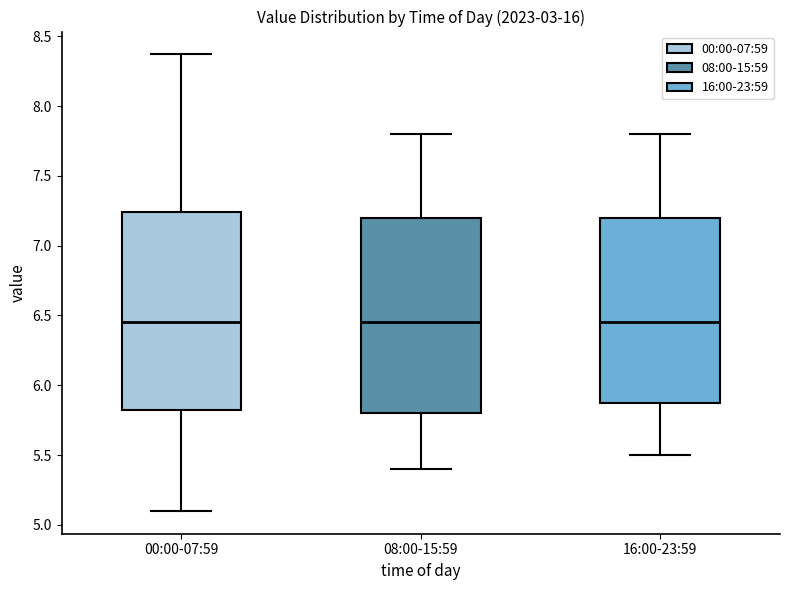

Reading left to right, transcribe this box plot: for each box, give where its median line is, the range the box spans, and where its two whiskers end, as read against the y-axis. The values are not printed on the chart, so give them approximately, as read against the axis.

00:00-07:59: median 6.45, box 5.80 to 7.25, whiskers 5.10 to 8.35
08:00-15:59: median 6.45, box 5.80 to 7.20, whiskers 5.40 to 7.80
16:00-23:59: median 6.45, box 5.90 to 7.20, whiskers 5.50 to 7.80